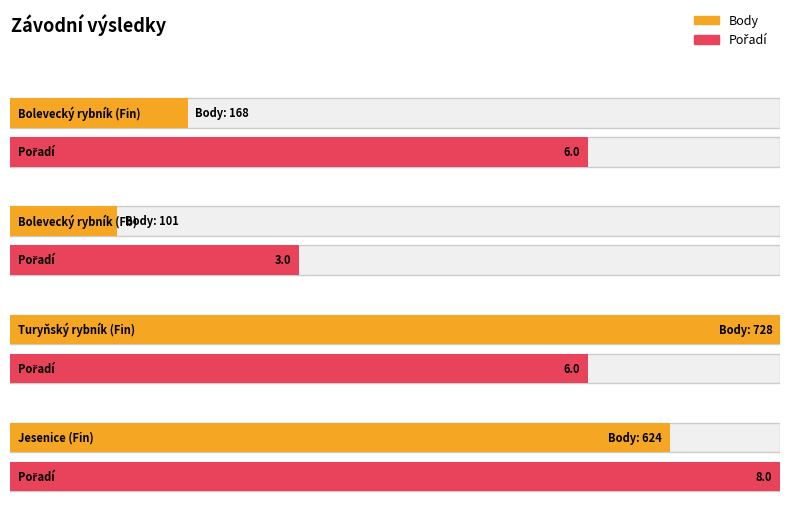

List the series in order of their overall mean, highest first.

Body, Pořadí